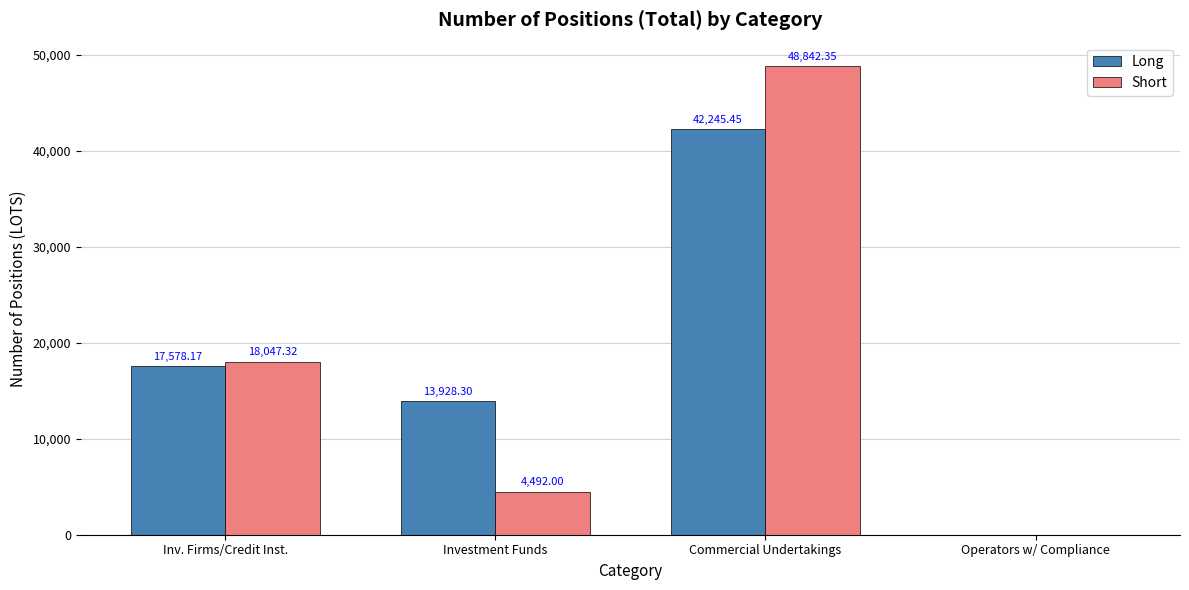

The value of Short at Investment Funds is 7818.2. True or false?

False